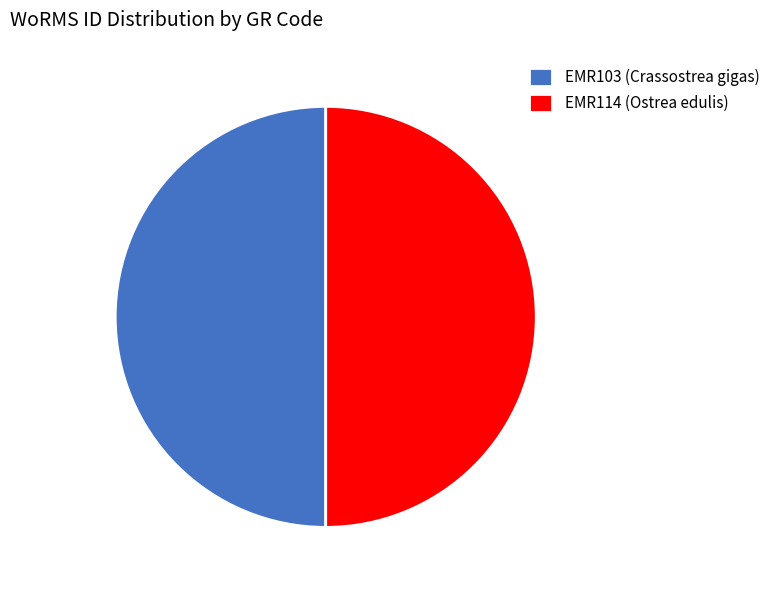

True or false: EMR103 (Crassostrea gigas) accounts for 63% of the total.

False